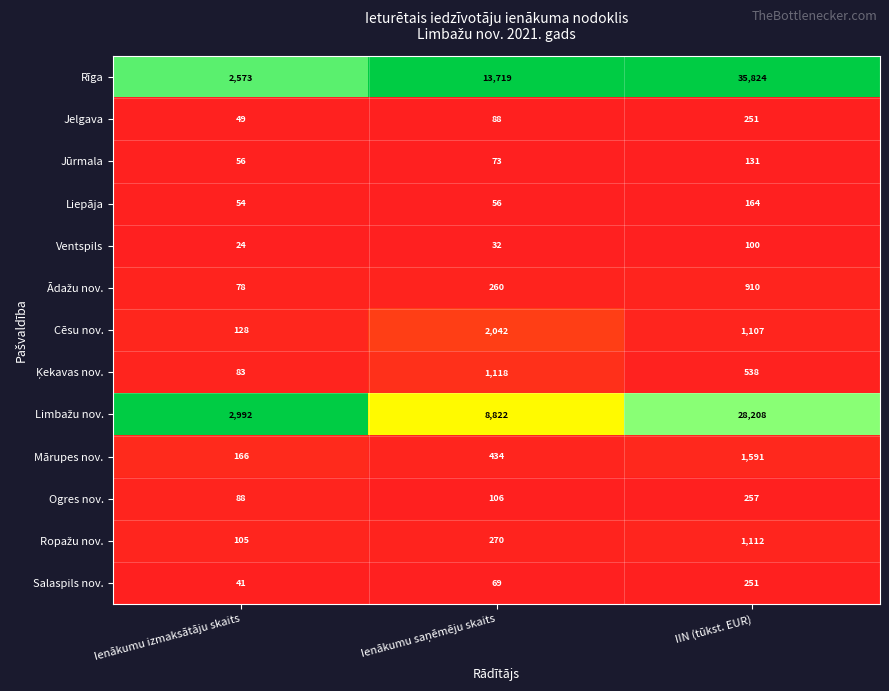

What is the greatest value displayed?

35824